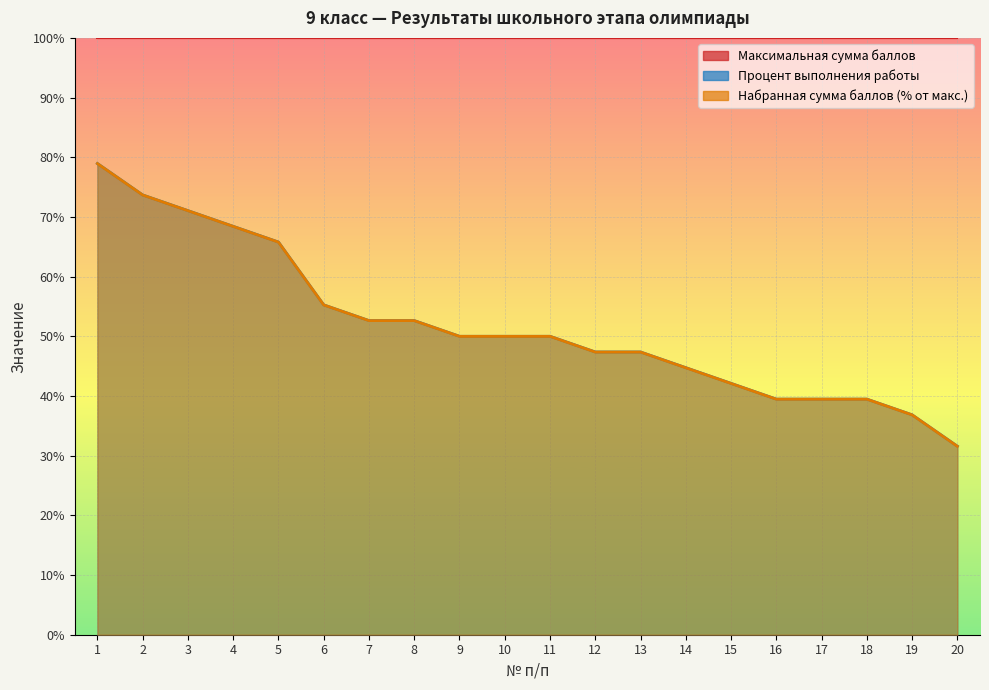

What is the sum of the Процент выполнения работы values at 19 and 14?

81.6